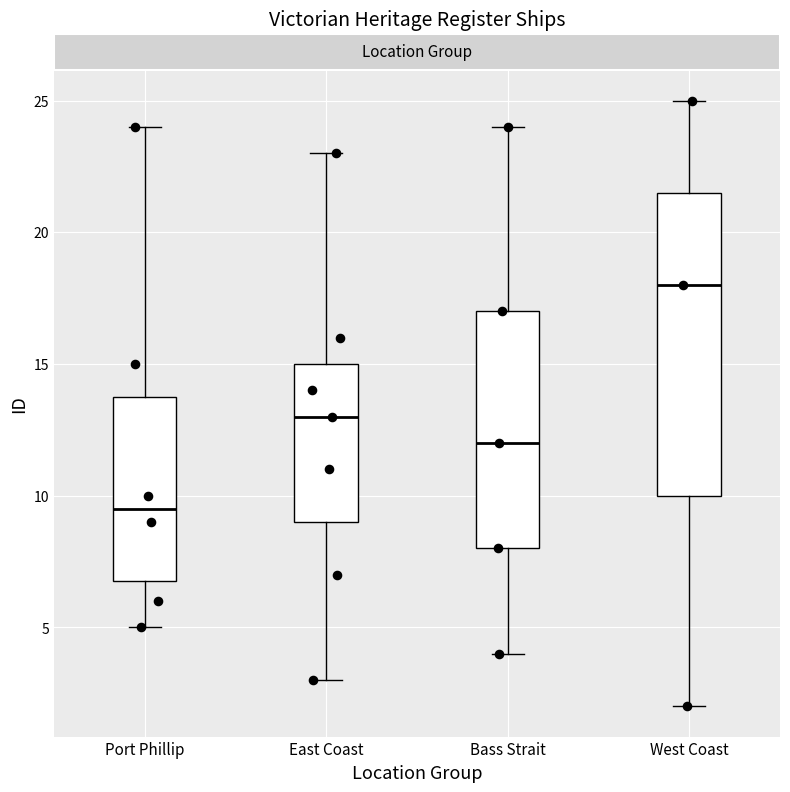

Which box is the tallest, from its lower edge to its upper edge?

West Coast